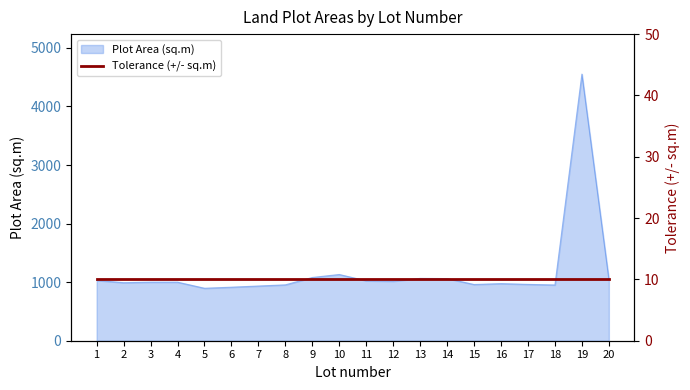

What is the change in value from 2 to 6?

-77